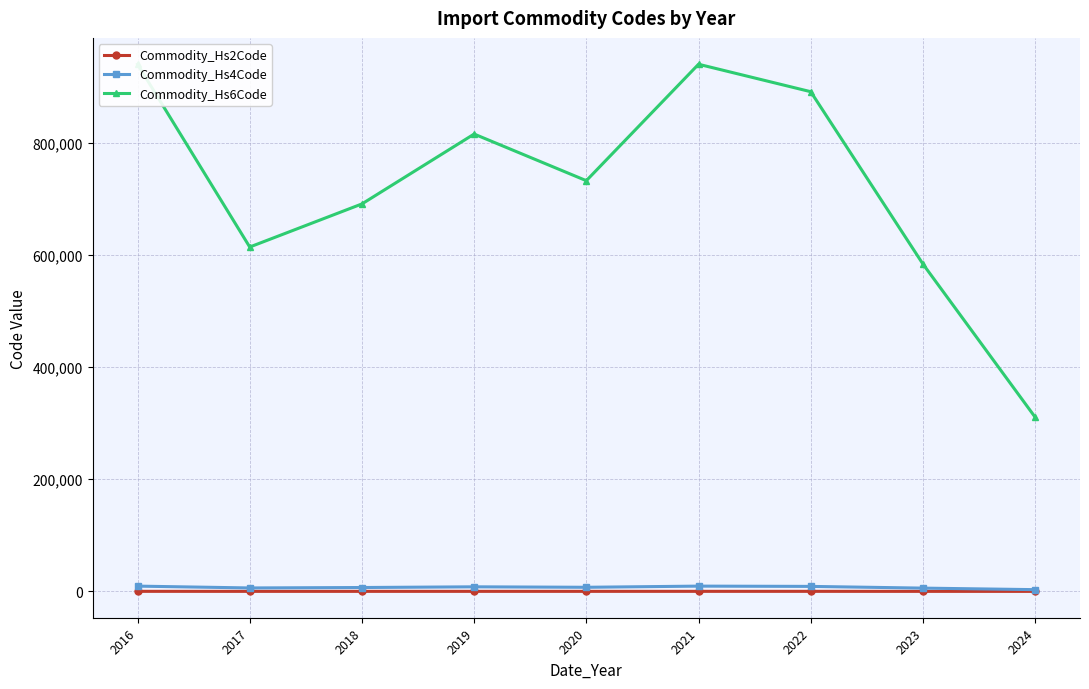

At how many categories does at least one series exceed 306984?

9